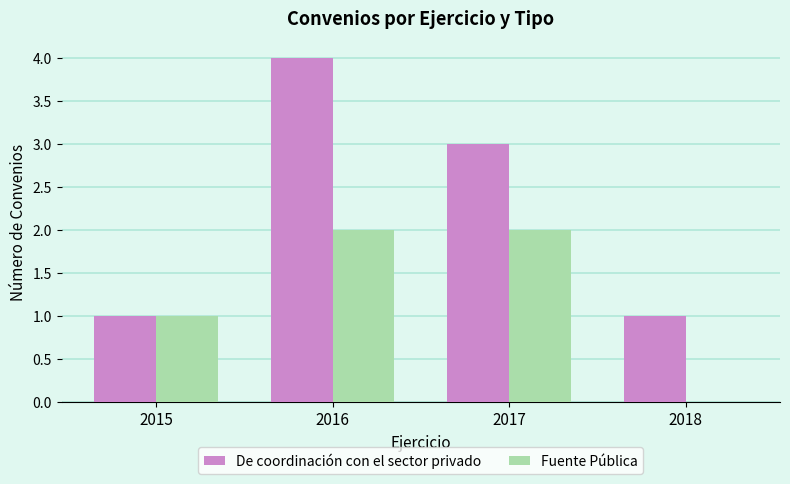

What is the average value of the De coordinación con el sector privado series?

2